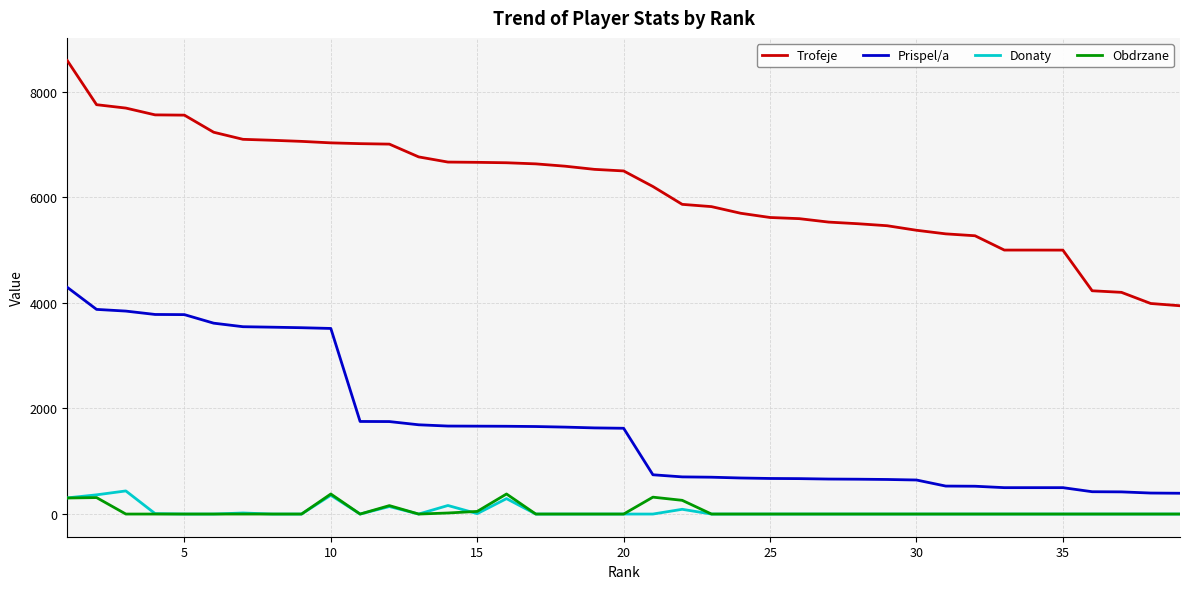

What is the greatest value displayed?

8591